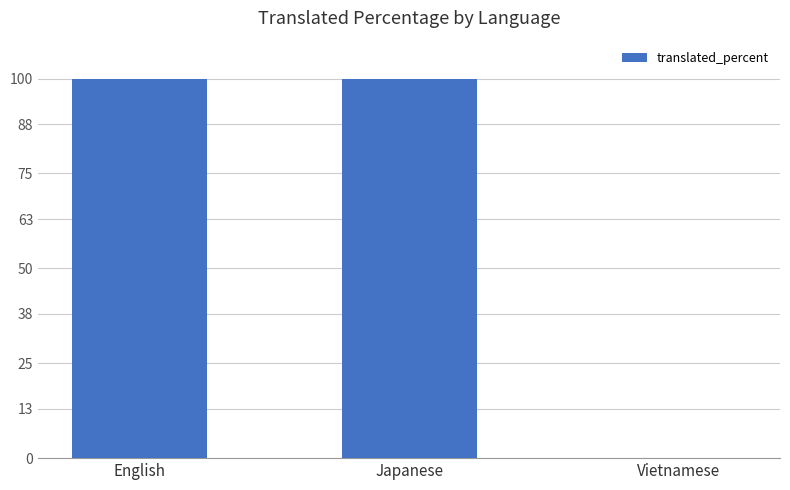

What is the approximate value at English, to the nearest 10?

100